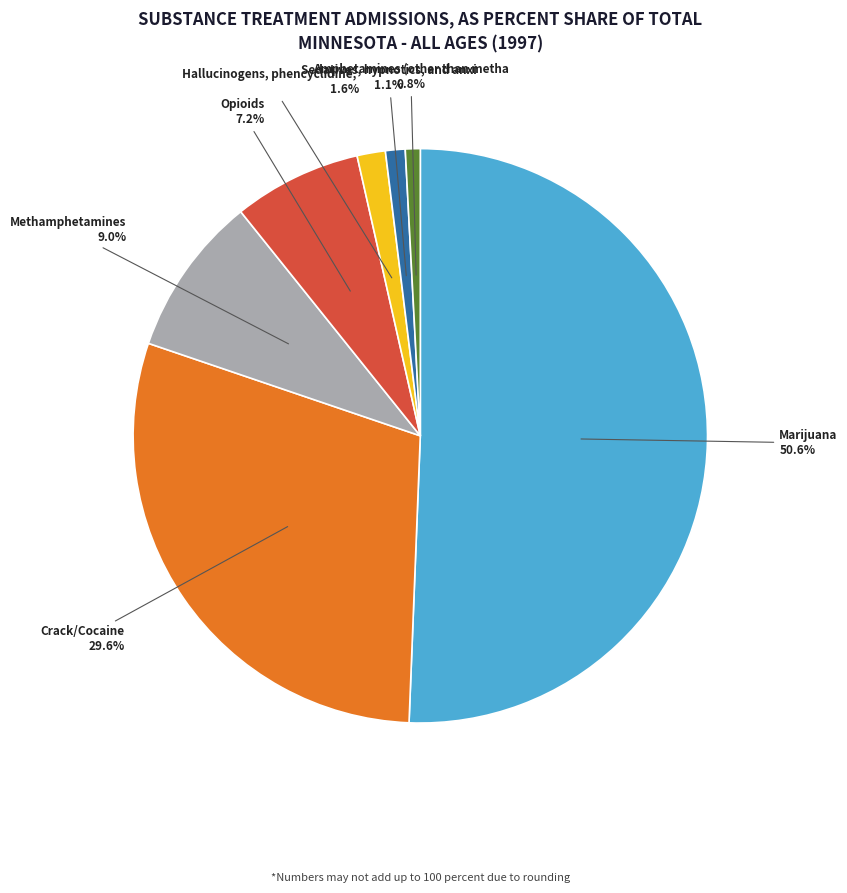

Is there a majority slice in this chart?

Yes